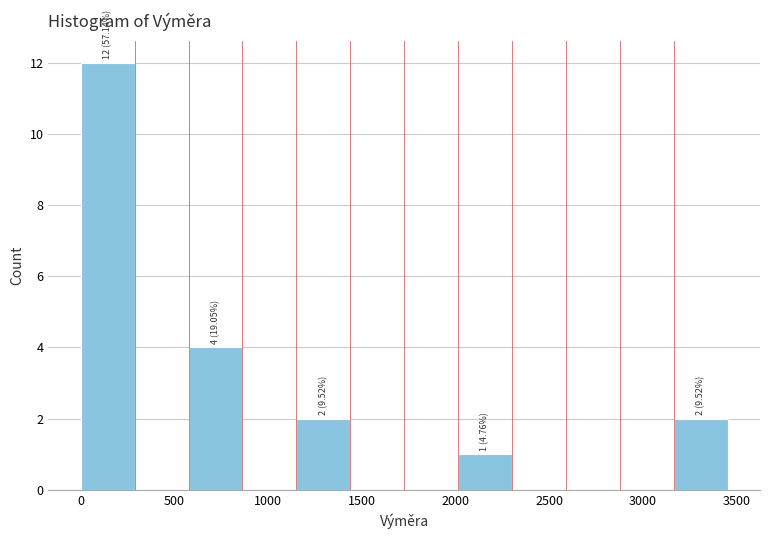

Over which range of the x-axis is the bar tallest?

0 to 300